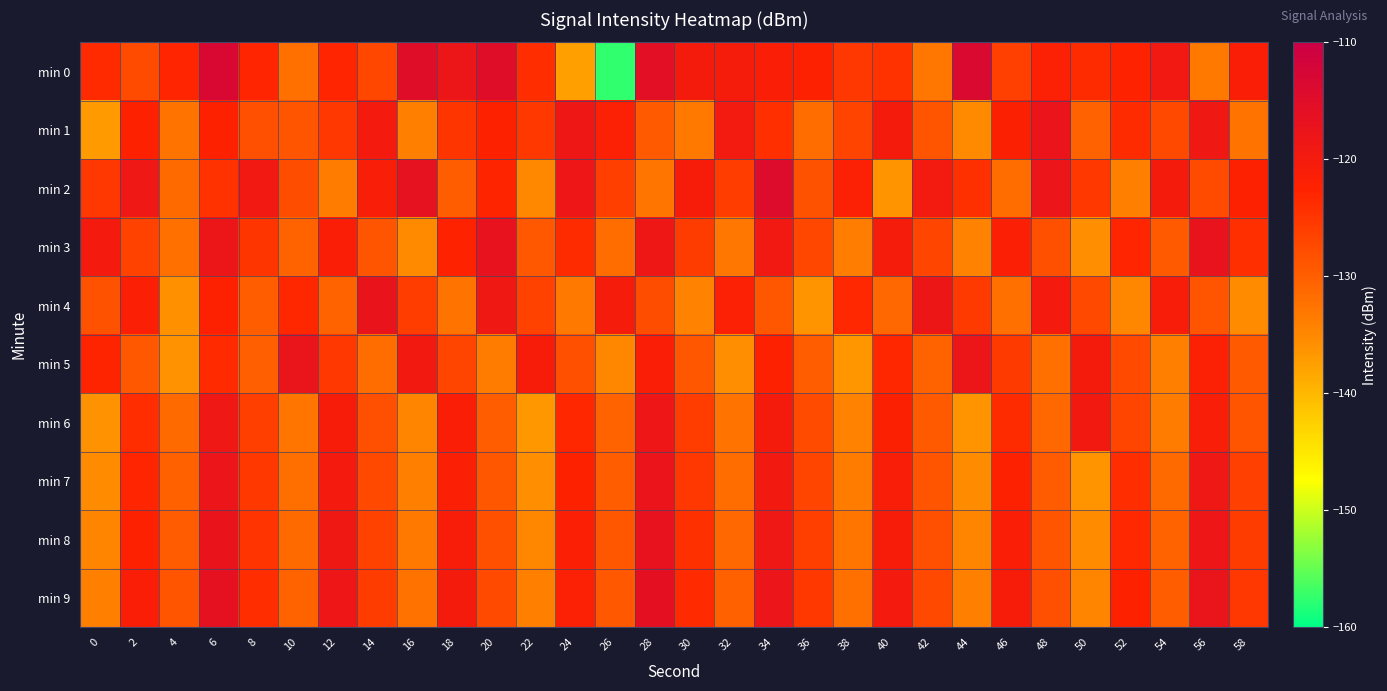

Which series changed the most between 0 and 46?

min 1